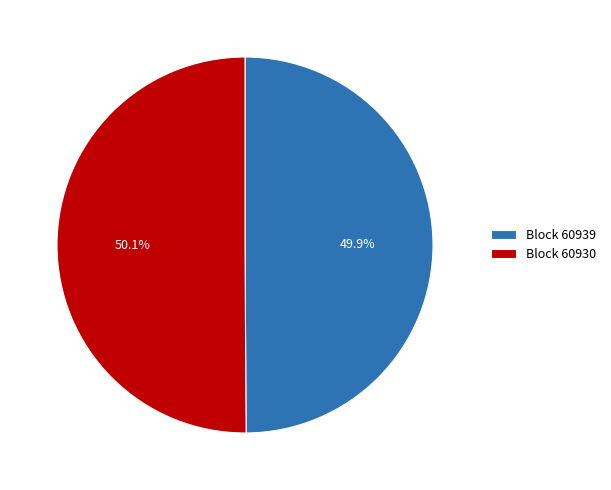

Approximately how many times larger is the value at Block 60939 compared to Block 60930?

1.0